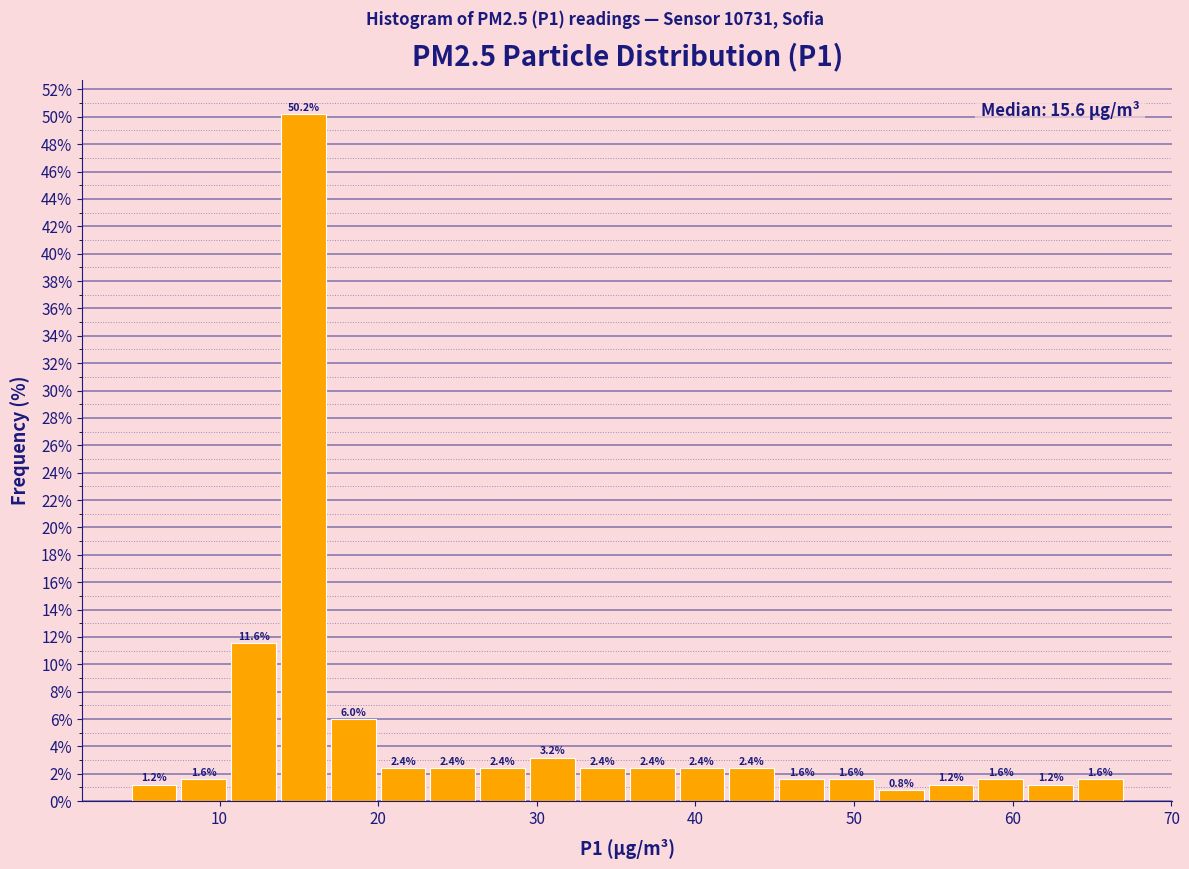

Around what value on the x-axis is the tallest bar? Give the approximate position of its centre, as read against the axis.

15